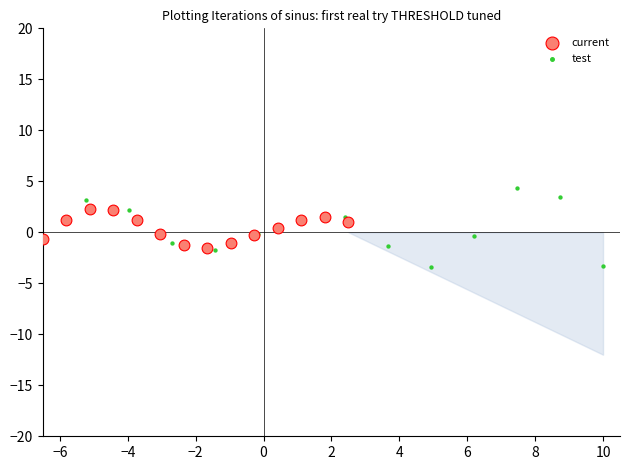

Which series contains the lowest Y value?

test